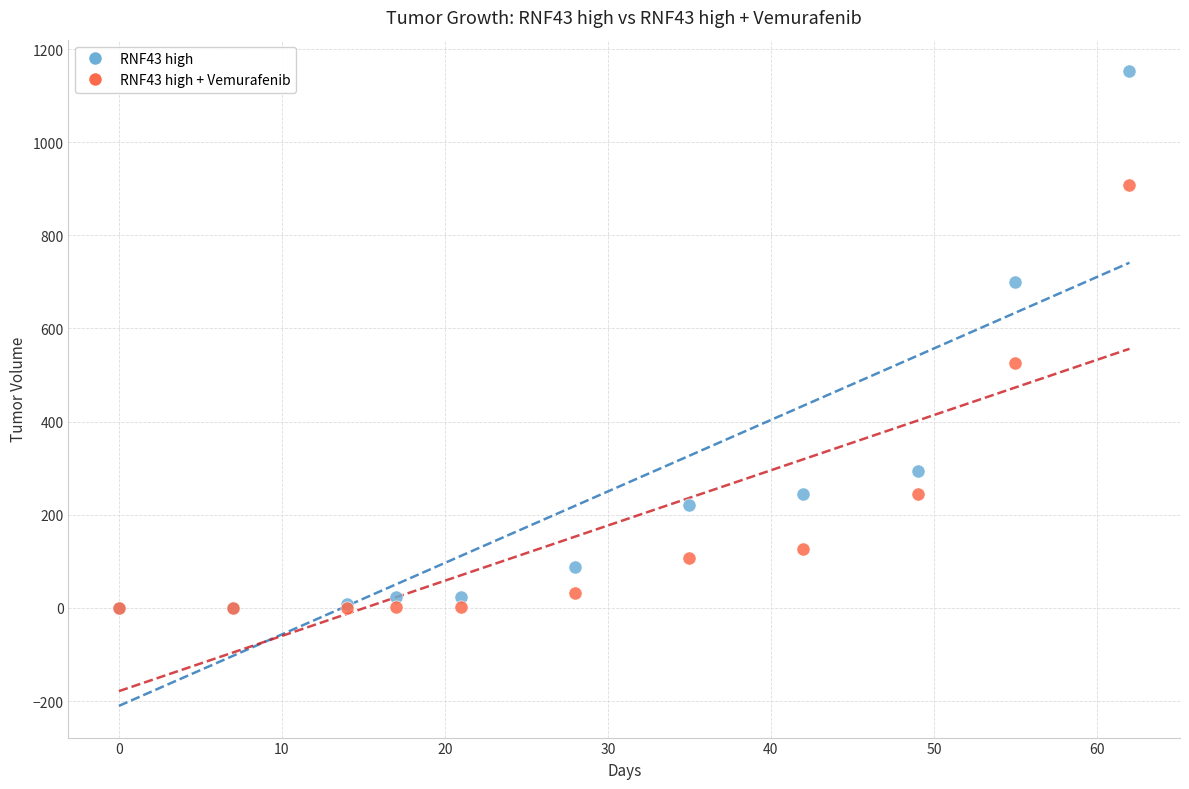

Which series has the widest spread of Y values?

RNF43 high